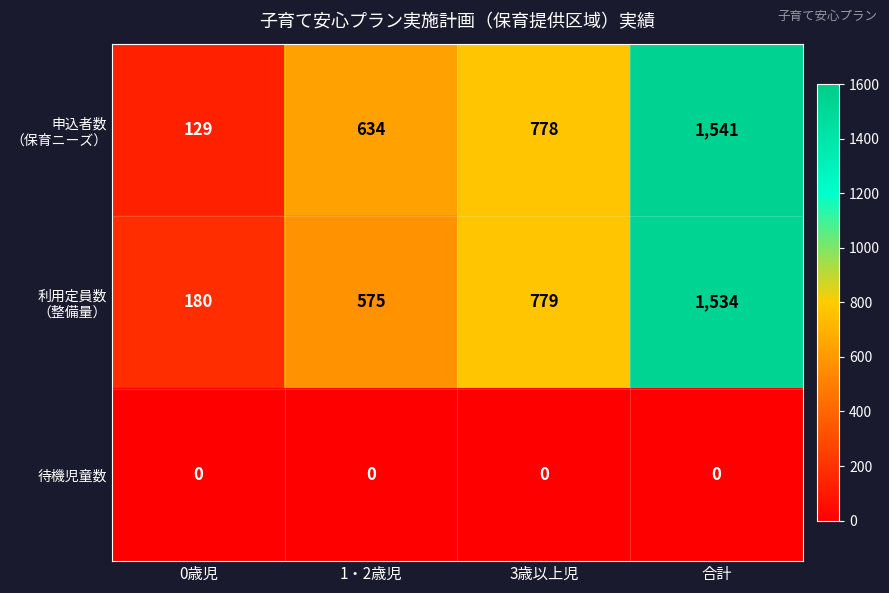

What is the difference between the highest and lowest values at 3歳以上児?

779